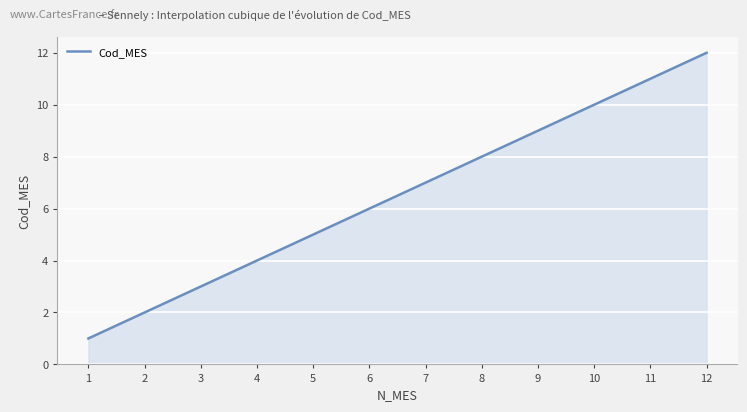

What is the smallest value displayed?

1.0